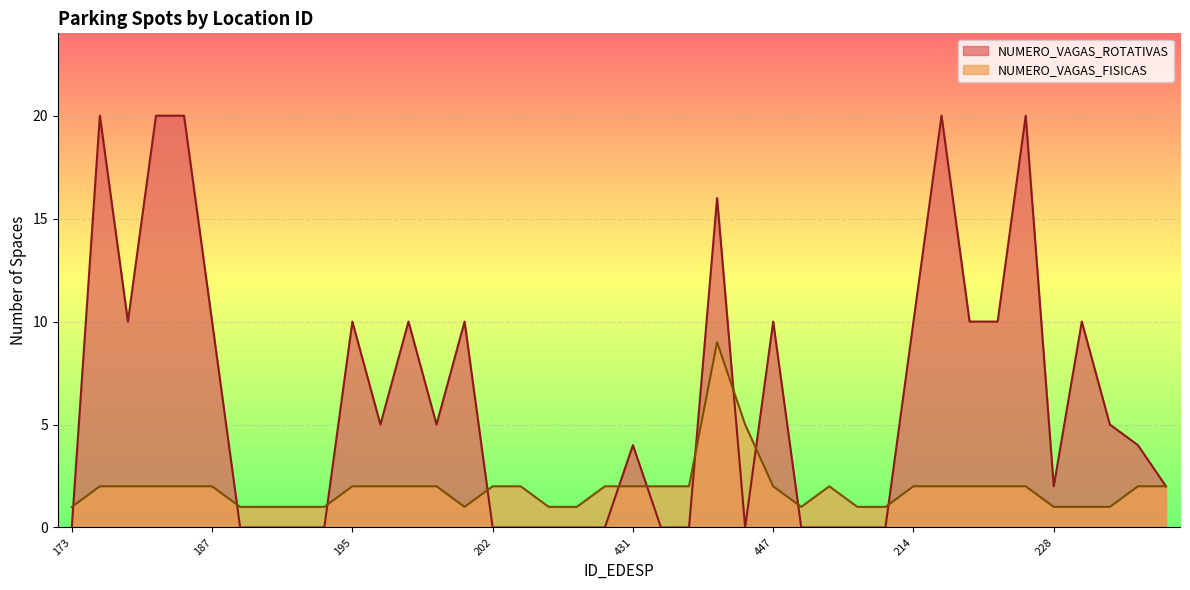

What is the value of the NUMERO_VAGAS_ROTATIVAS point at the 34th from the left?

10